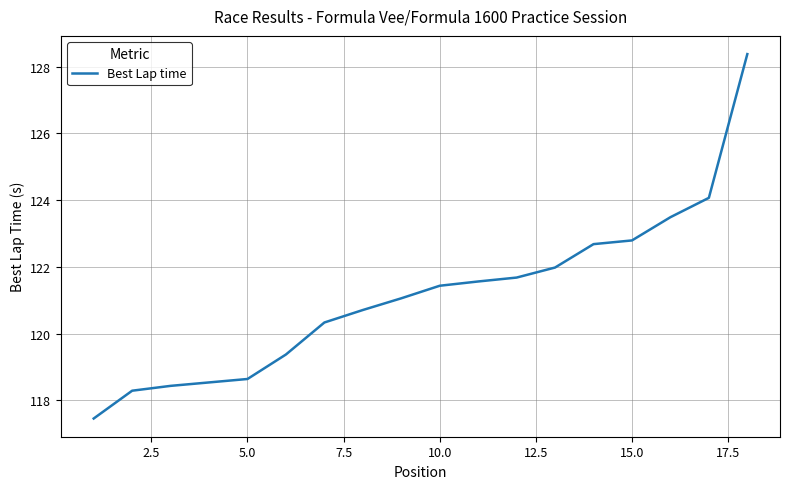

What is the average value?

121.2